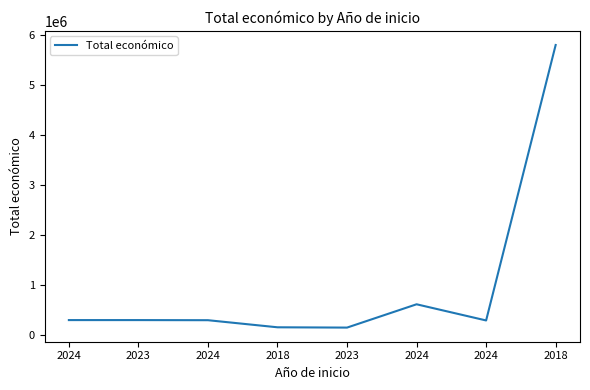

How many lines are shown in the chart?

1